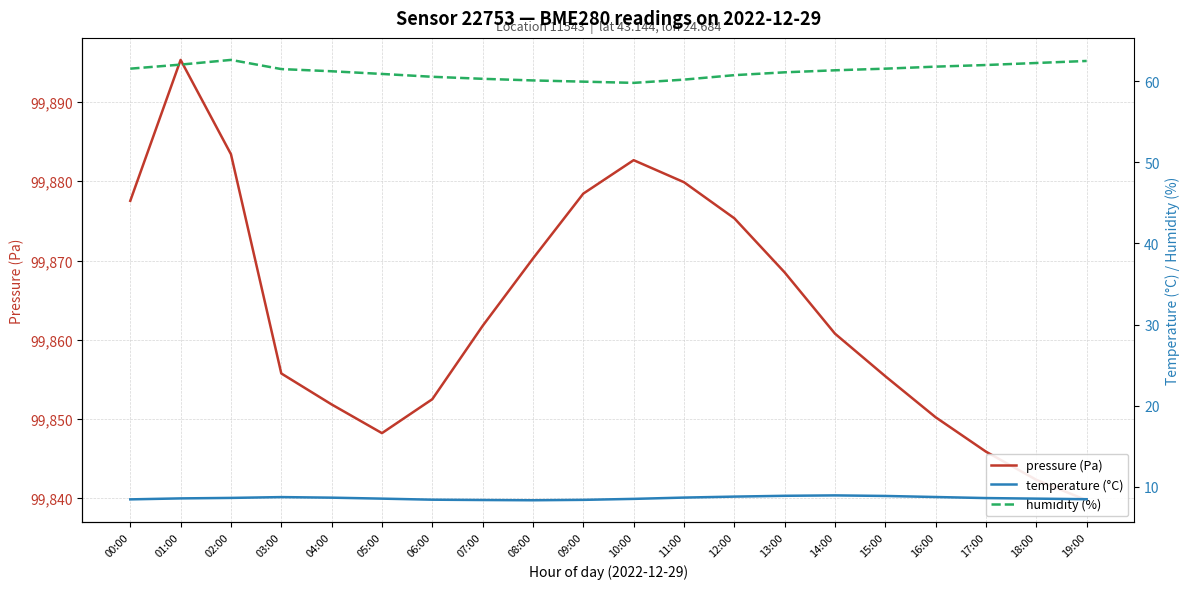

At which category is the sum across all series the highest?

01:00